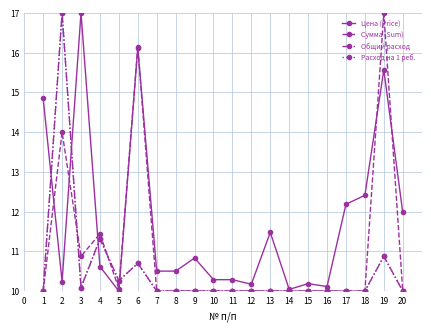

Is this an area chart (filled region under the line)?

No